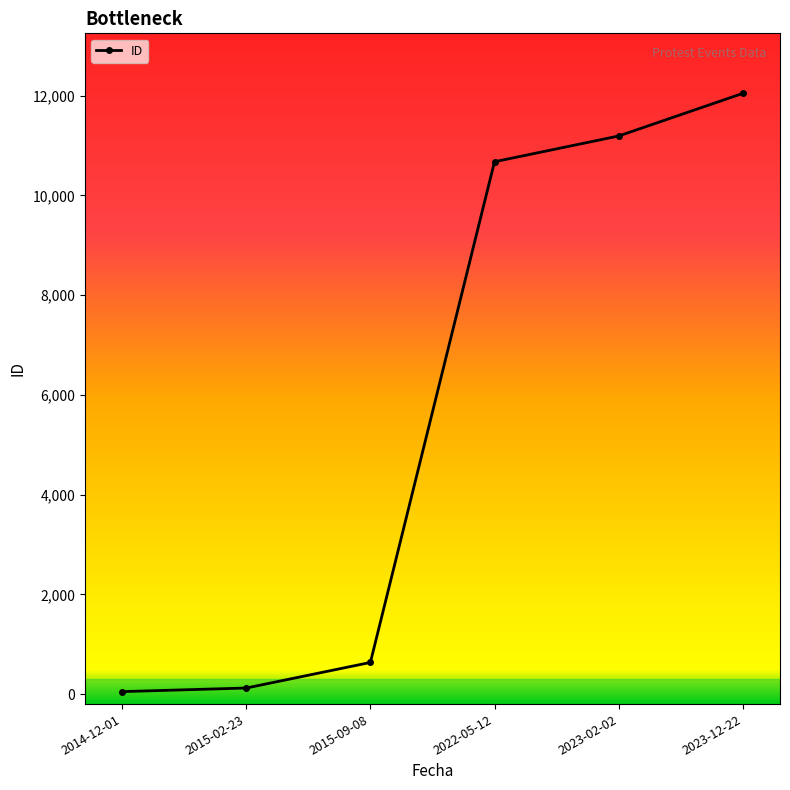

True or false: the data shows 12044 at 2023-12-22.

True